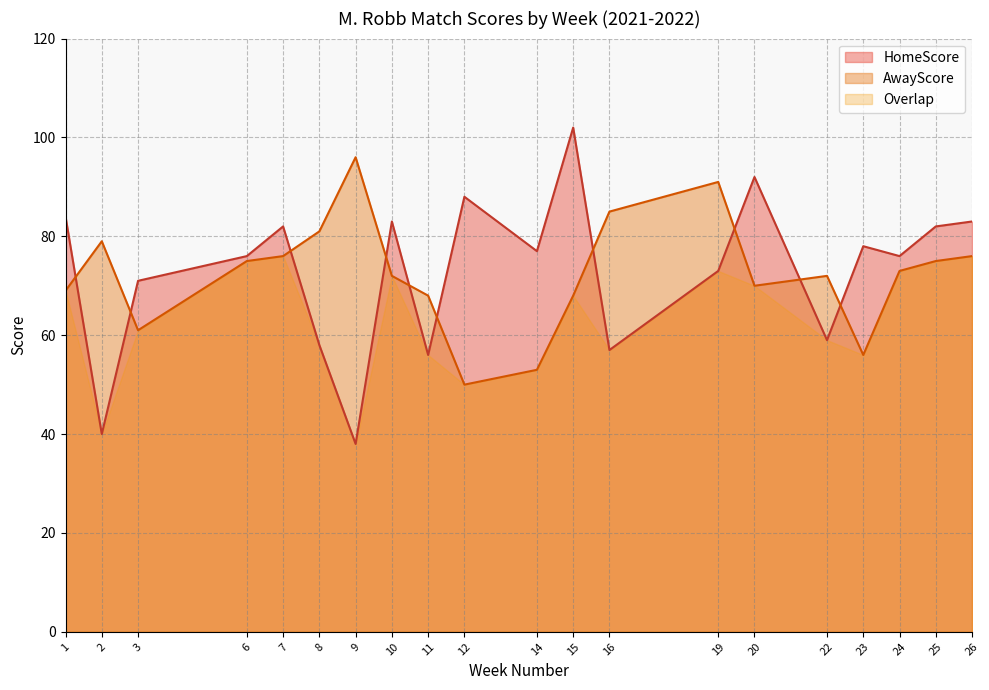

How many intersections are there between AwayScore and HomeScore?

10